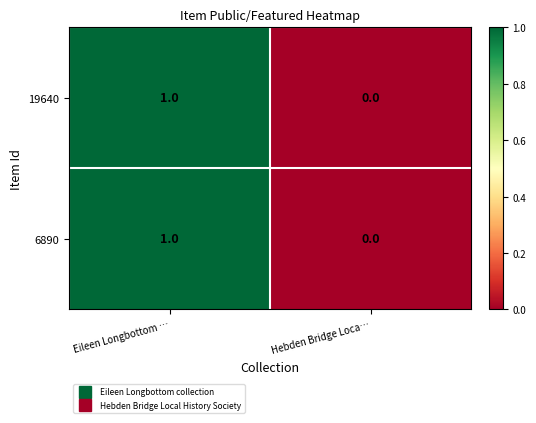

True or false: 19640 has a value of 1 at Eileen Longbottom ….

True